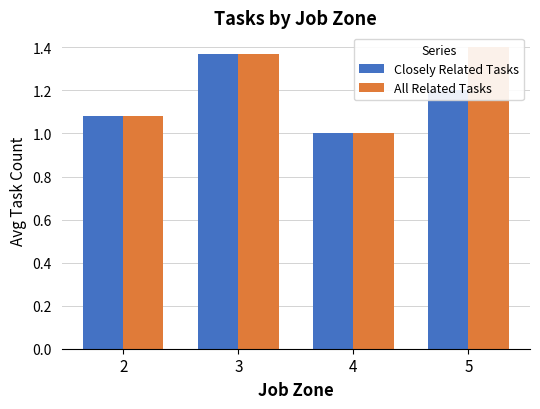

Rank the series by their average value, from lowest to highest.

Closely Related Tasks, All Related Tasks